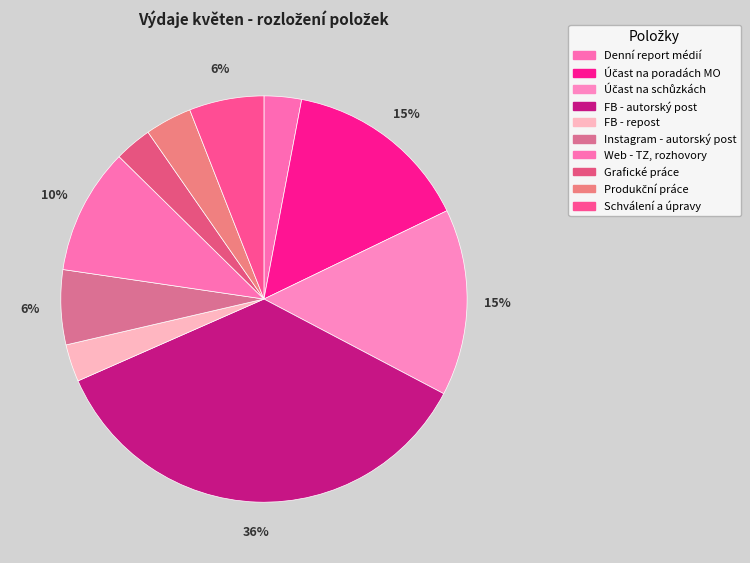

How many segments does this pie chart have?

10